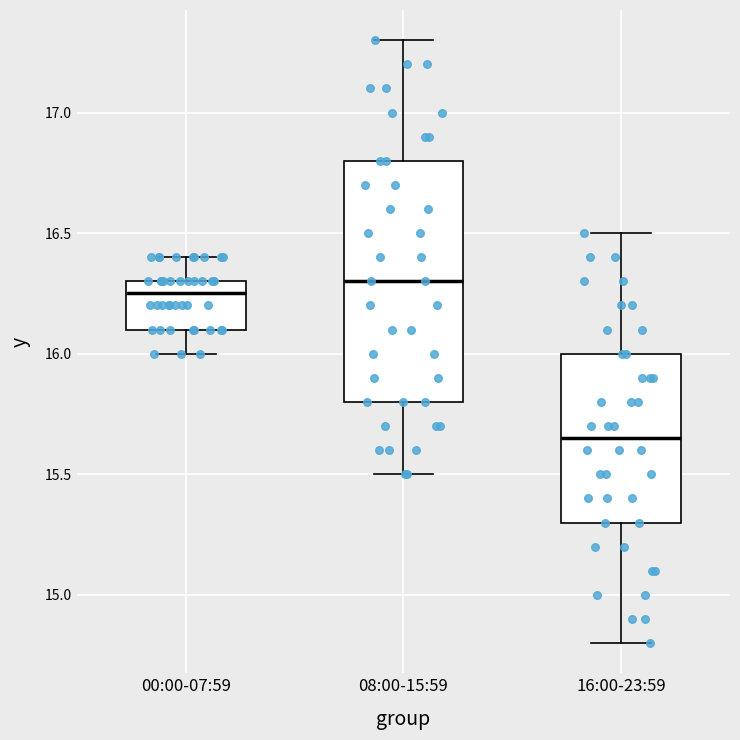

Where does the upper whisker of the box for 16:00-23:59 end on the y-axis? The values are not printed on the chart, so give them approximately, as read against the axis.

16.50